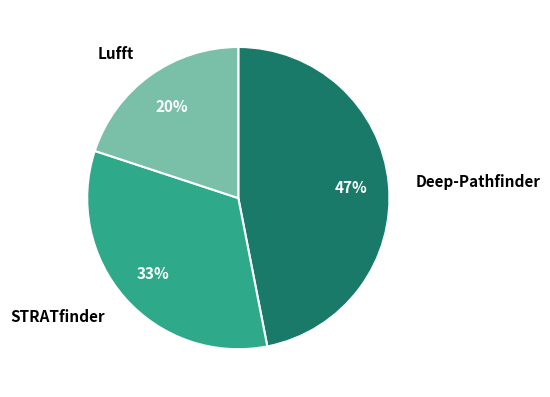

Rank the categories by value from lowest to highest.

Lufft, STRATfinder, Deep-Pathfinder